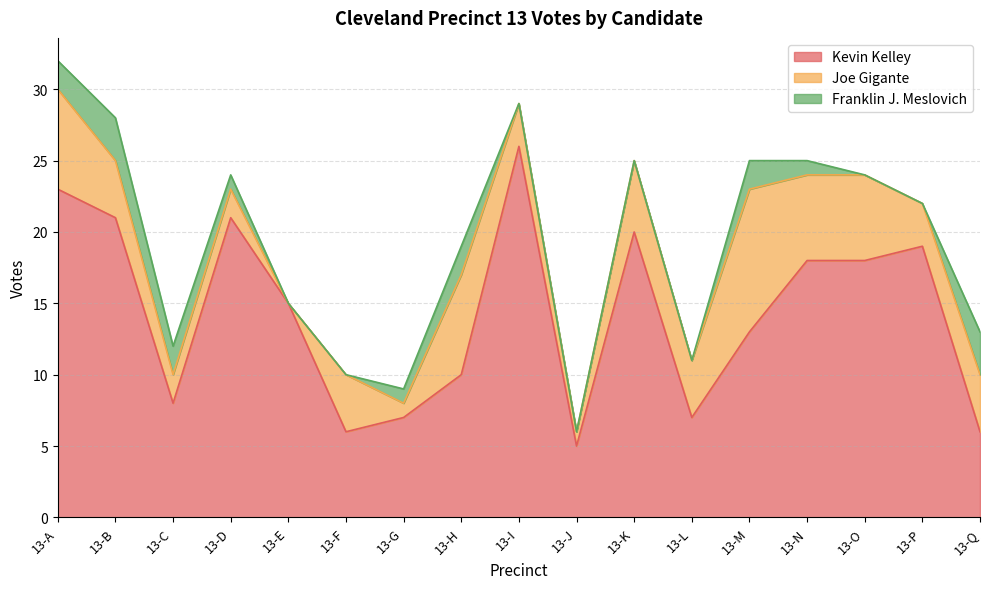

True or false: Franklin J. Meslovich and Joe Gigante cross at least once.

False